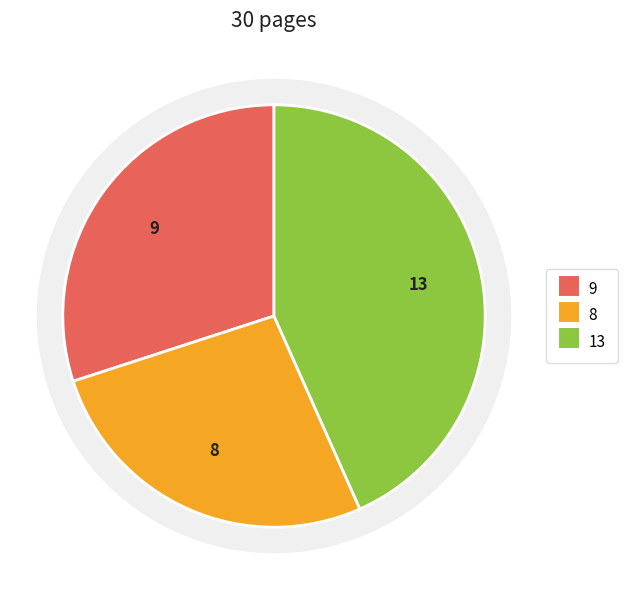

To the nearest percent, what is the difference between the OPUS4-38087 and OPUS4-37976 slice percentages?

17%